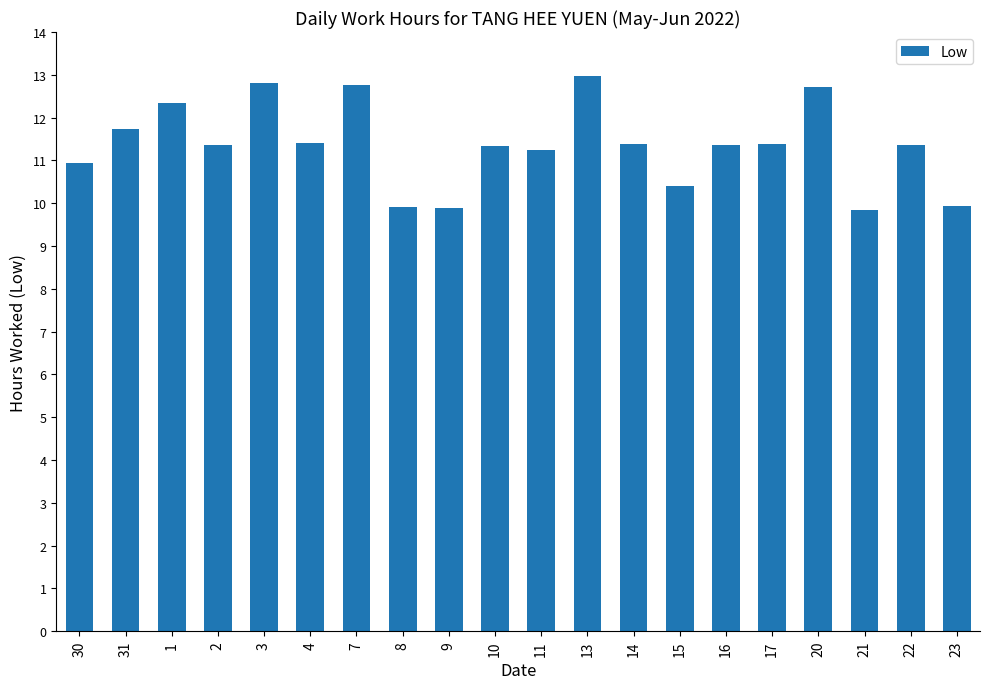

At which category does the chart reach its peak across all series?

13